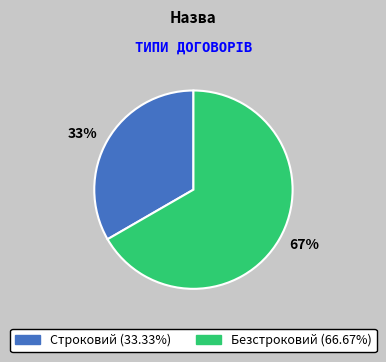

Does Безстроковий represent more than half of the total?

Yes